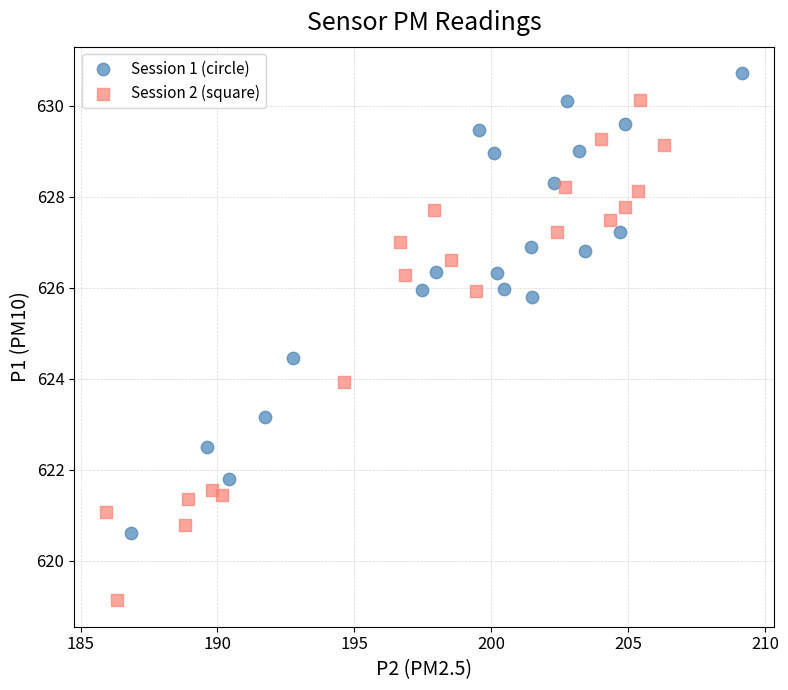

Which series reaches the maximum Y coordinate?

Session 1 (circle)